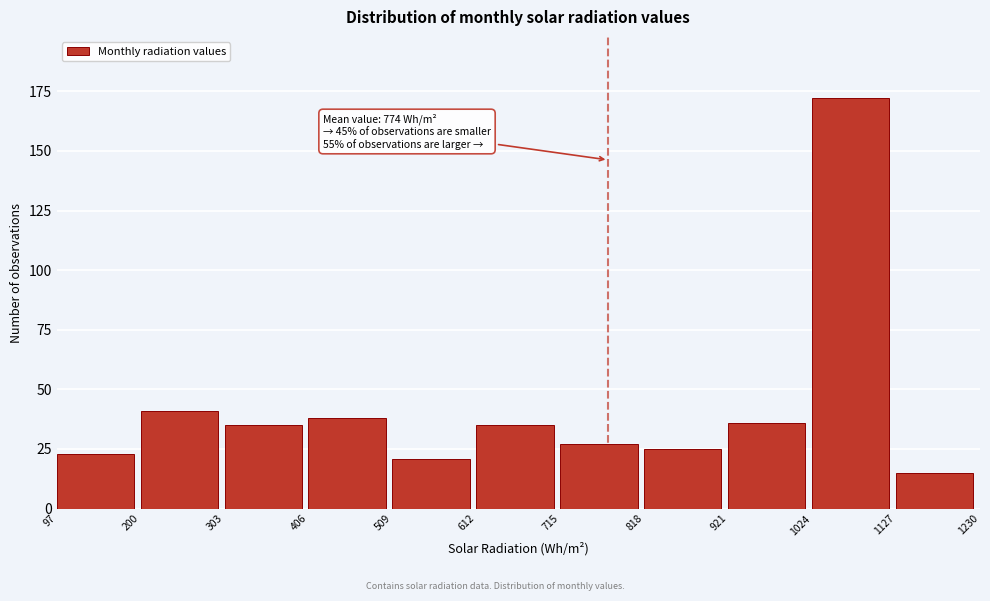

Over which range of the x-axis is the bar tallest?

1024 to 1127